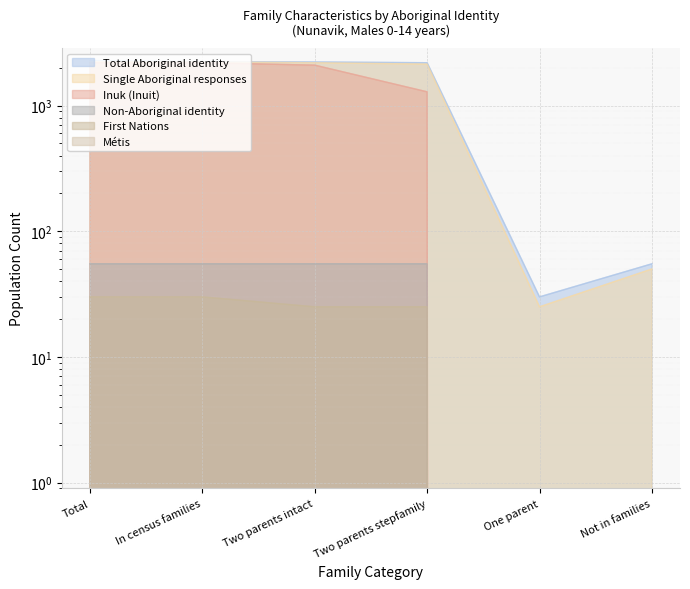

What value does the Inuk (Inuit) series have at Two parents intact?

2095